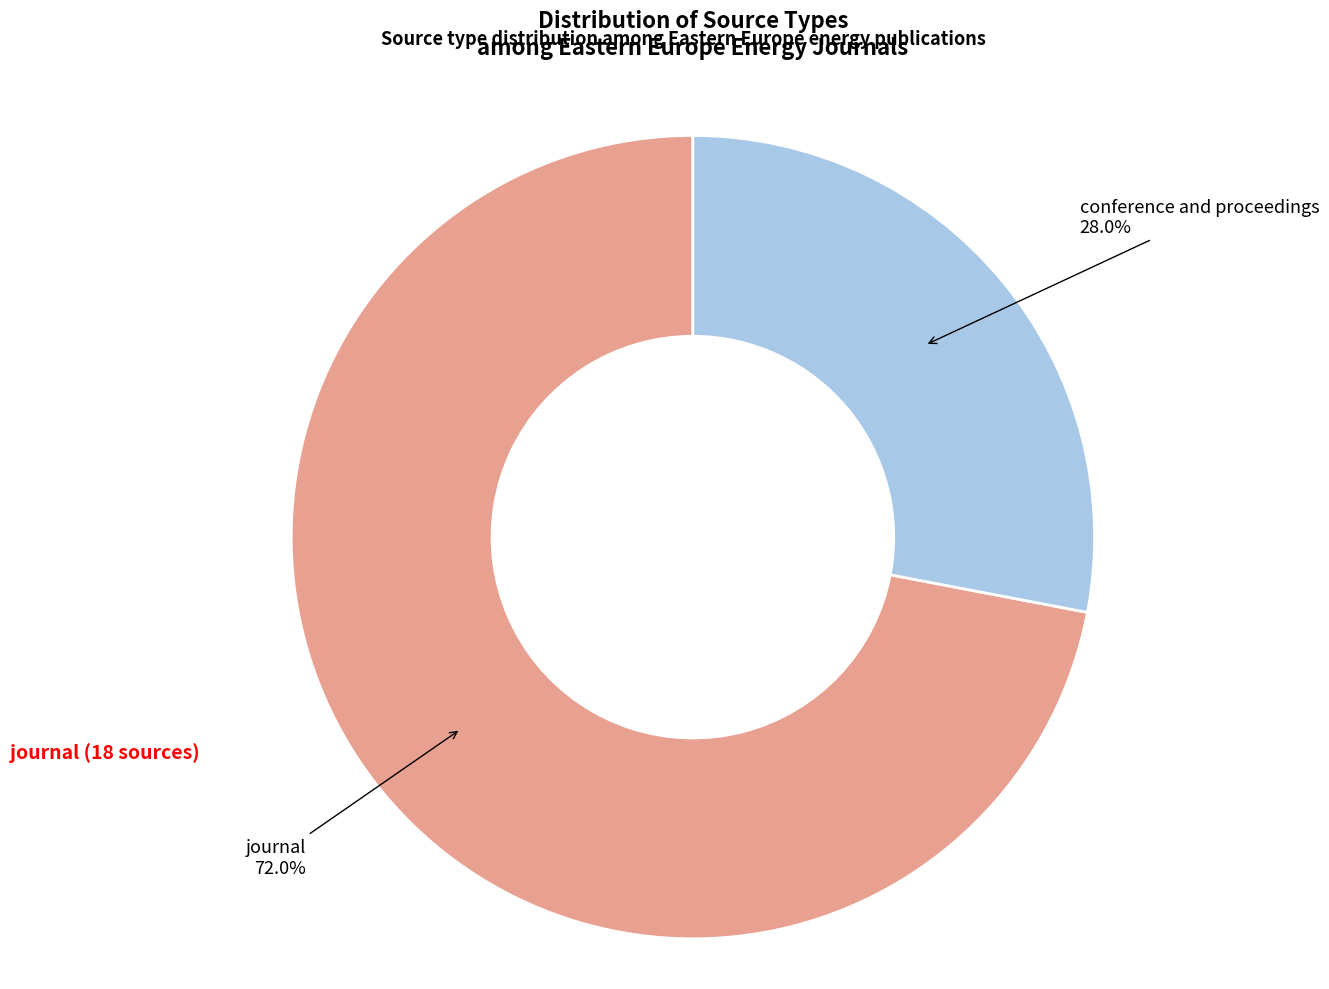

Does any single category account for the majority?

Yes